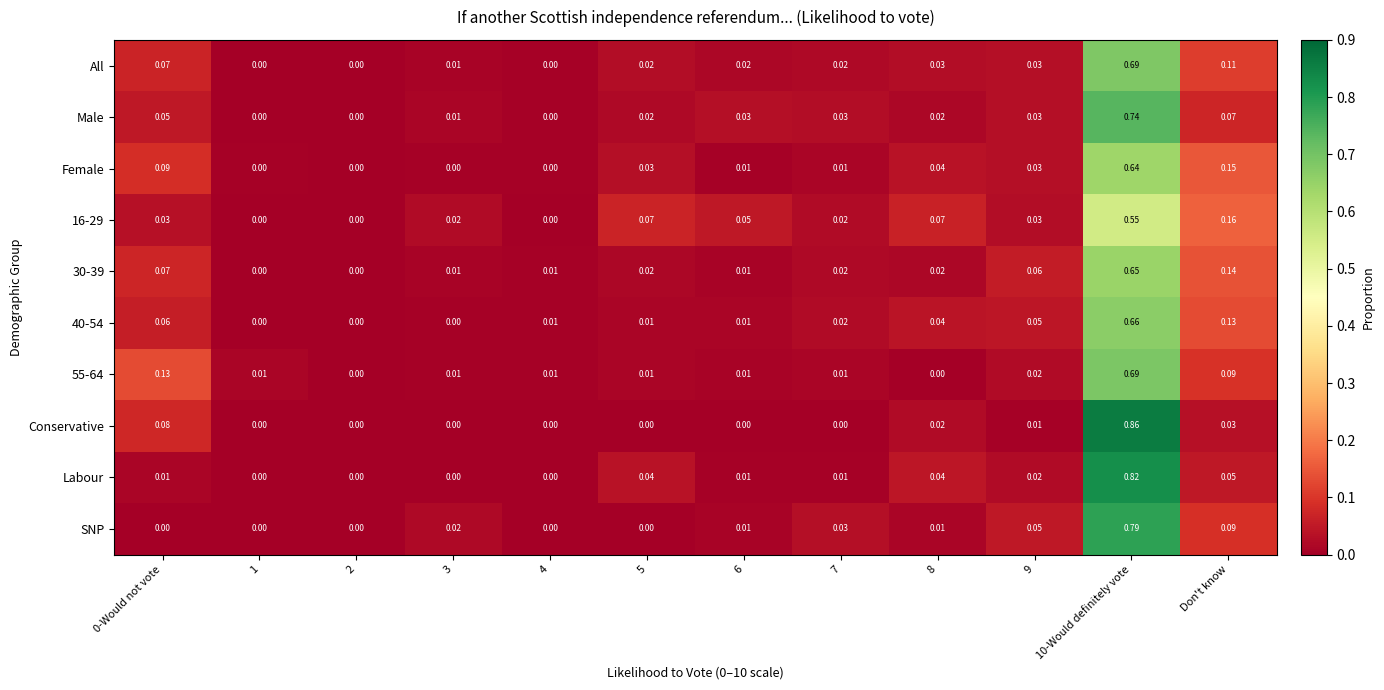

Which series changed the most between 5 and 10-Would definitely vote?

Conservative